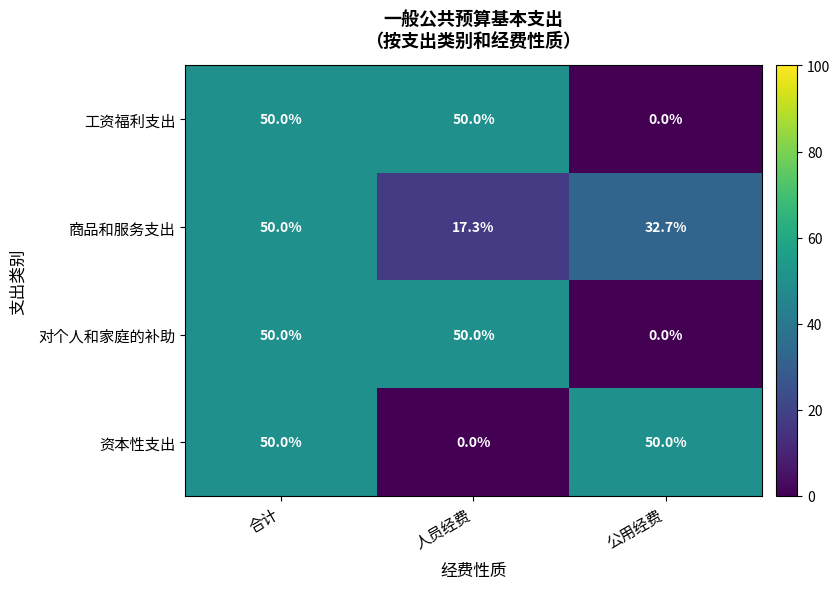

Reading left to right, transcribe all the data shown in this chart.

工资福利支出: 50.0	50.0	0.0
商品和服务支出: 50.0	17.3	32.7
对个人和家庭的补助: 50.0	50.0	0.0
资本性支出: 50.0	0.0	50.0